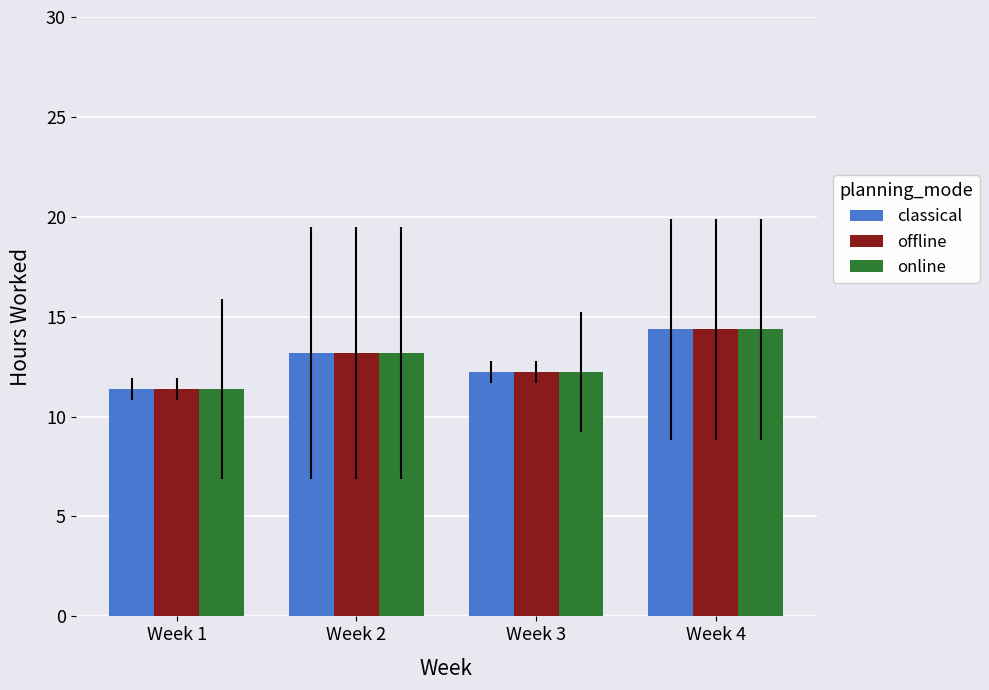

What is the sum of the classical values at Week 1 and Week 2?

24.6